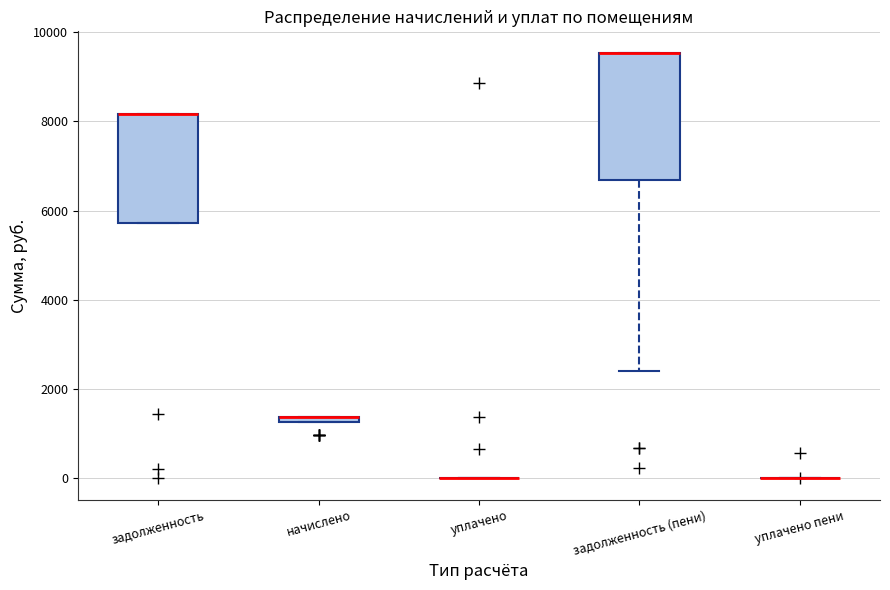

Which box is the tallest, from its lower edge to its upper edge?

задолженность (пени)